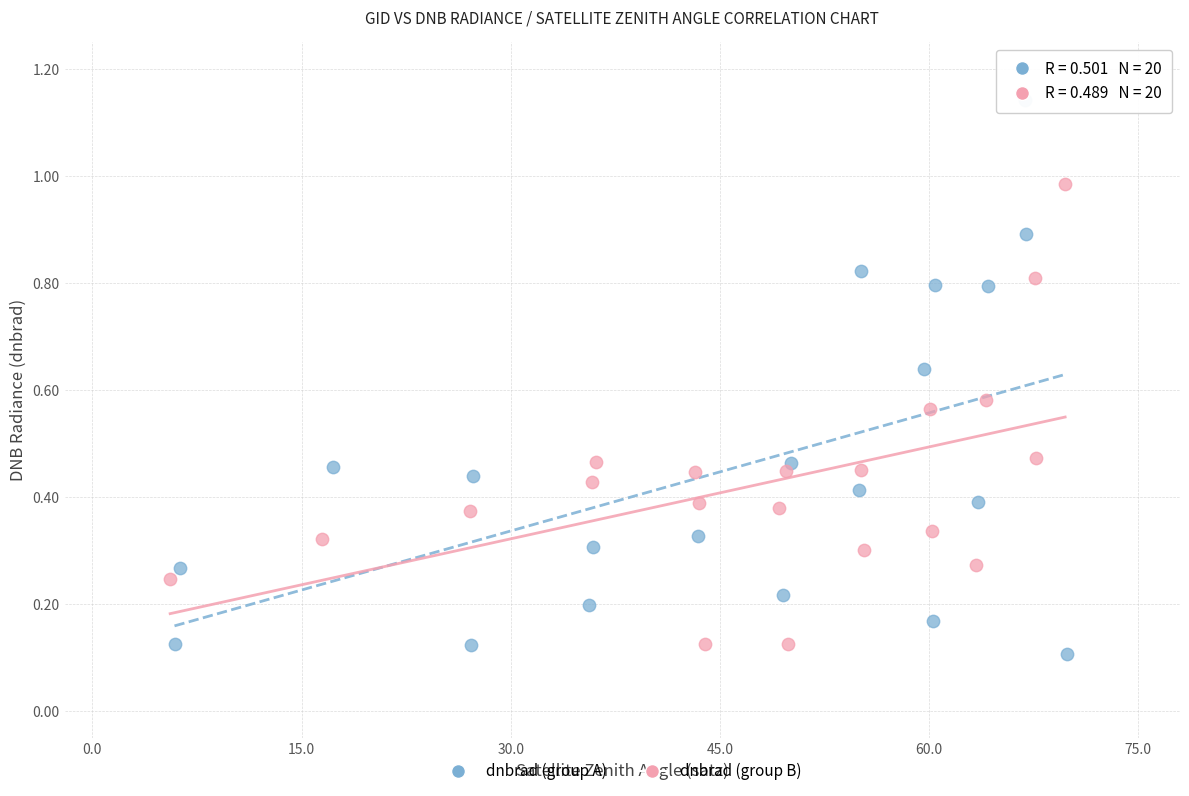

Which series reaches the maximum Y coordinate?

dnbrad (group A)